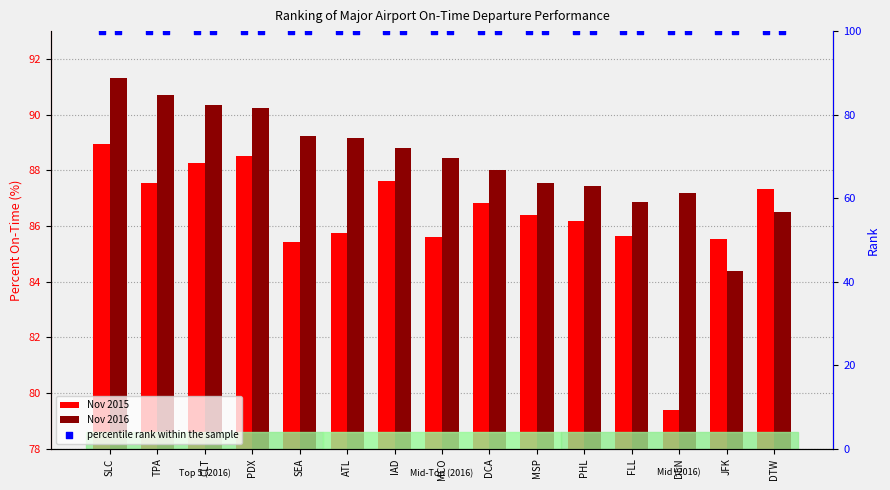

Which series contains the lowest Y value?

Nov 2015